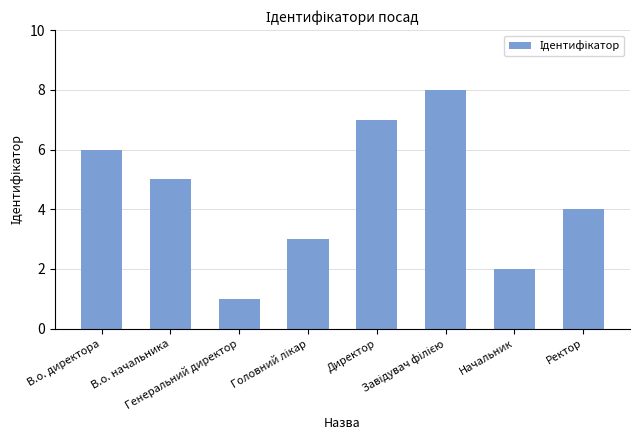

What is the ratio of the value at В.о. начальника to the value at Начальник?

2.5